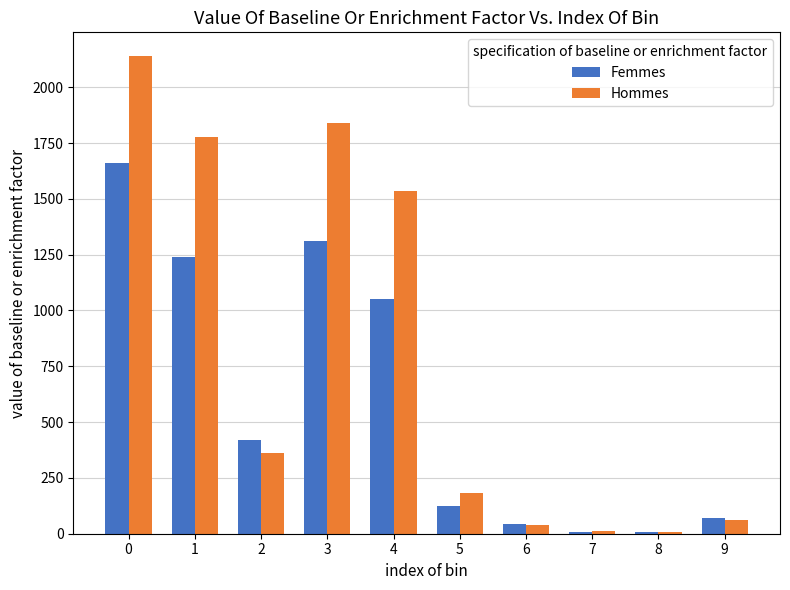

What is the greatest value displayed?

2139